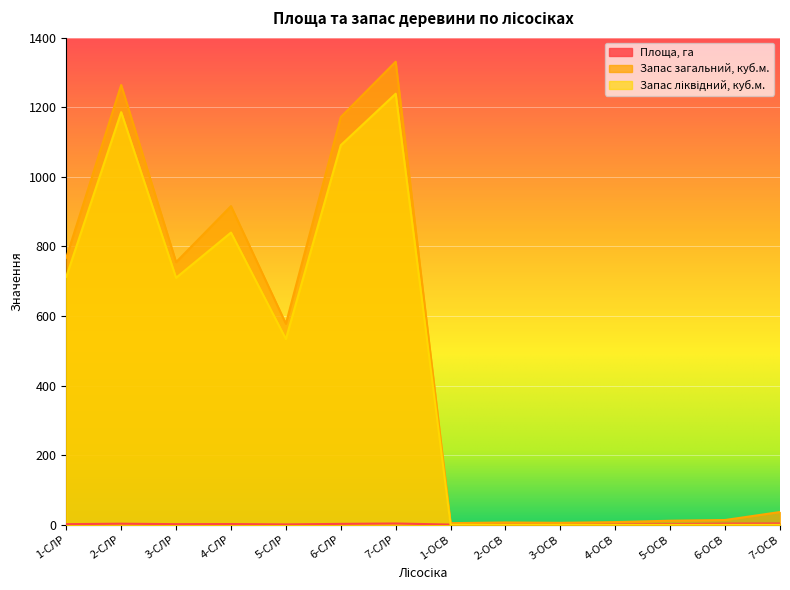

How many intersections are there between Площа, га and Запас ліквідний, куб.м.?

1